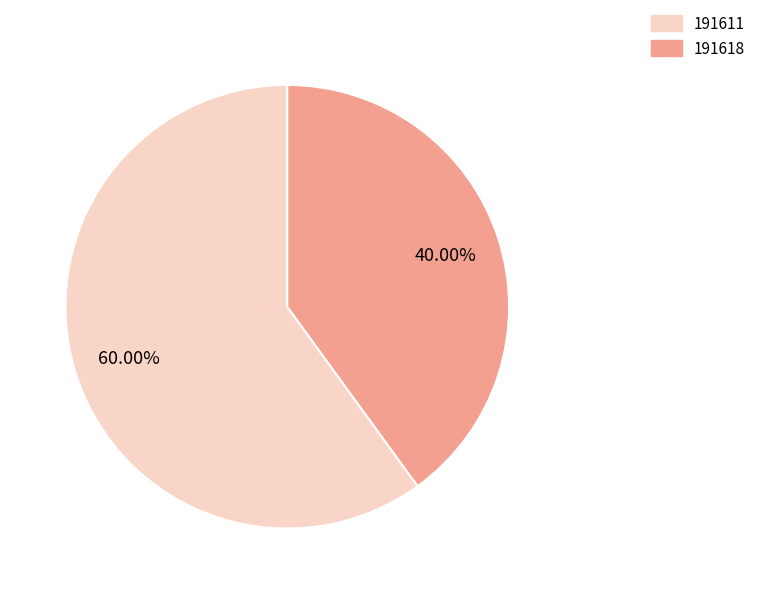

To the nearest percent, what is the combined percentage of 191618 and 191611?

100%